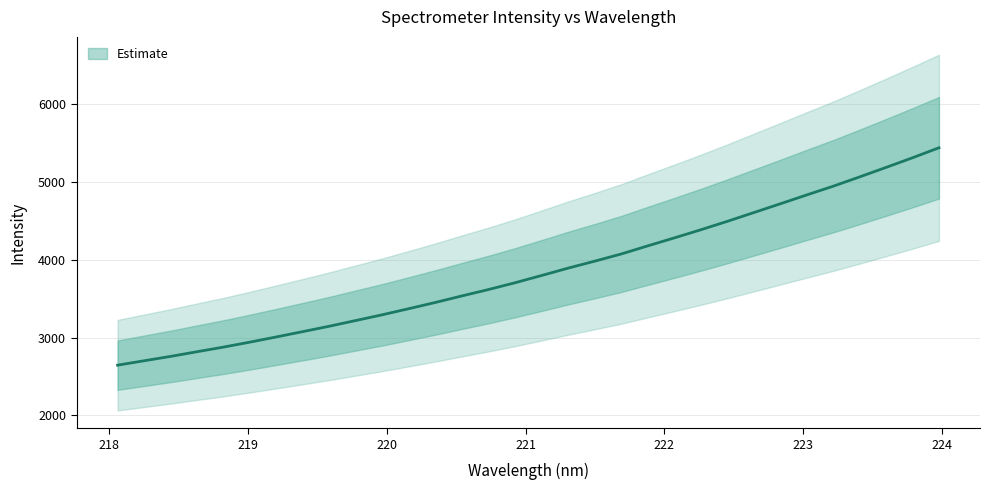

What is the difference between the values at 221.1174 and 223.2172?

1146.5